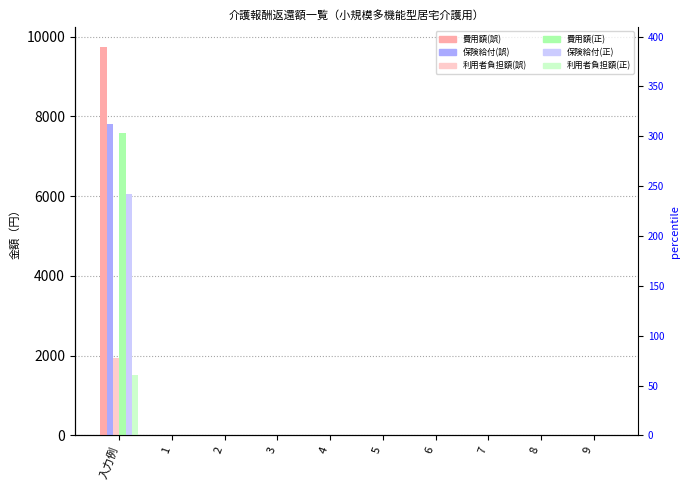

Reading right to left, transcribe all the data shown in this chart.

費用額(誤): 9=0	8=0	7=0	6=0	5=0	4=0	3=0	2=0	1=0	入力例=9747
保険給付(誤): 9=0	8=0	7=0	6=0	5=0	4=0	3=0	2=0	1=0	入力例=7797
利用者負担額(誤): 9=0	8=0	7=0	6=0	5=0	4=0	3=0	2=0	1=0	入力例=1950
費用額(正): 9=0	8=0	7=0	6=0	5=0	4=0	3=0	2=0	1=0	入力例=7581
保険給付(正): 9=0	8=0	7=0	6=0	5=0	4=0	3=0	2=0	1=0	入力例=6064
利用者負担額(正): 9=0	8=0	7=0	6=0	5=0	4=0	3=0	2=0	1=0	入力例=1517